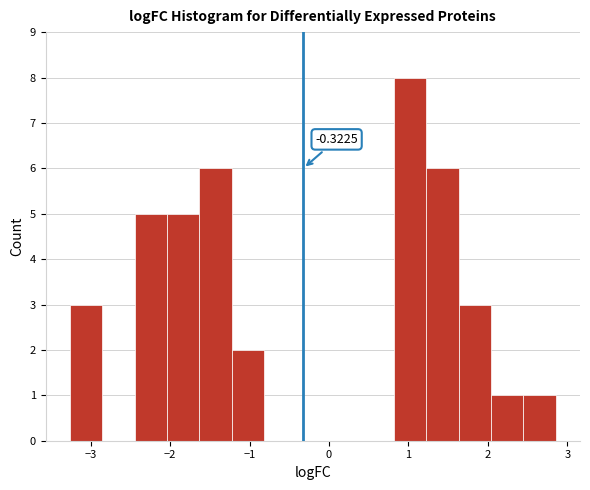

Over which range of the x-axis is the bar tallest?

0.8 to 1.2